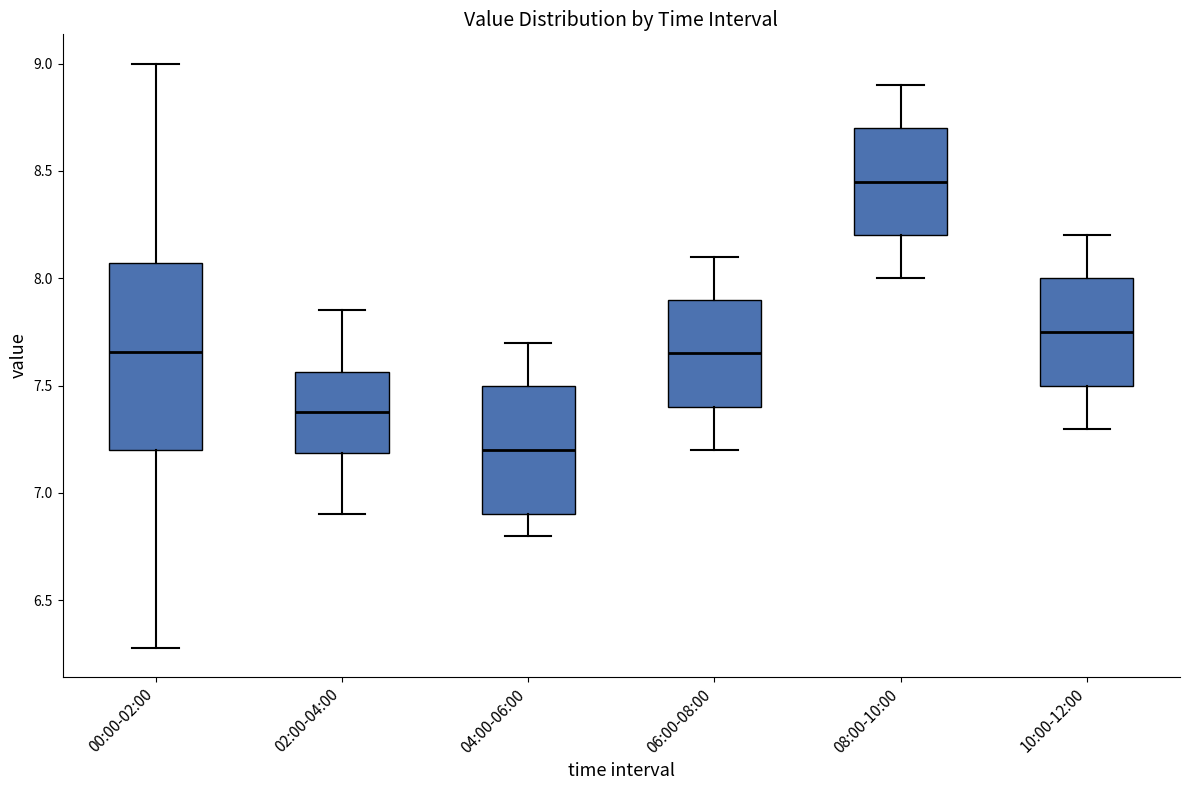

Reading left to right, transcribe this box plot: for each box, give where its median line is, the range the box spans, and where its two whiskers end, as read against the y-axis. The values are not printed on the chart, so give them approximately, as read against the axis.

00:00-02:00: median 7.65, box 7.20 to 8.05, whiskers 6.30 to 9.00
02:00-04:00: median 7.40, box 7.20 to 7.55, whiskers 6.90 to 7.85
04:00-06:00: median 7.20, box 6.90 to 7.50, whiskers 6.80 to 7.70
06:00-08:00: median 7.65, box 7.40 to 7.90, whiskers 7.20 to 8.10
08:00-10:00: median 8.45, box 8.20 to 8.70, whiskers 8.00 to 8.90
10:00-12:00: median 7.75, box 7.50 to 8.00, whiskers 7.30 to 8.20